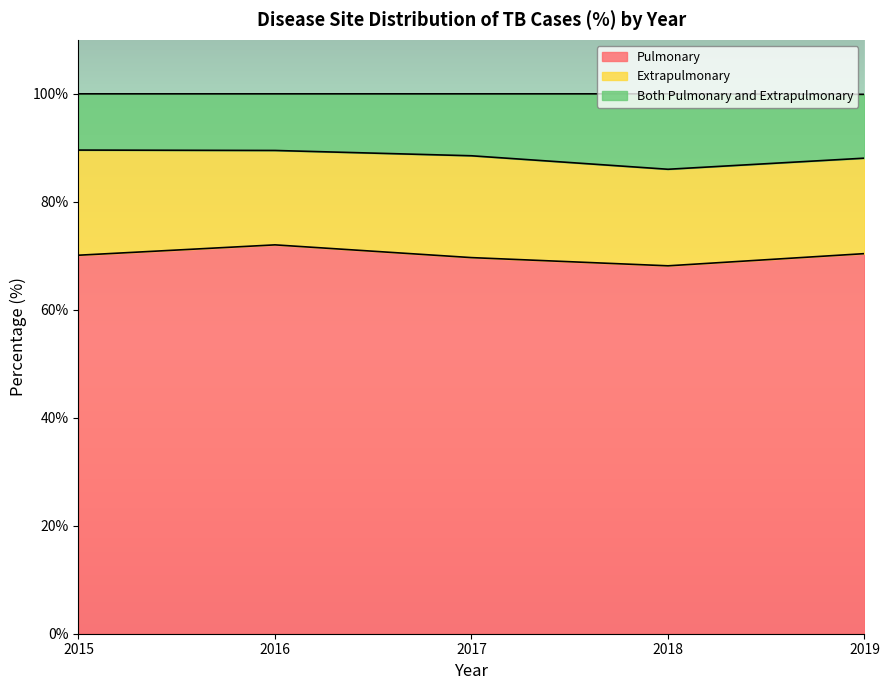

Is it true that Pulmonary equals 19.4 at 2019?

False